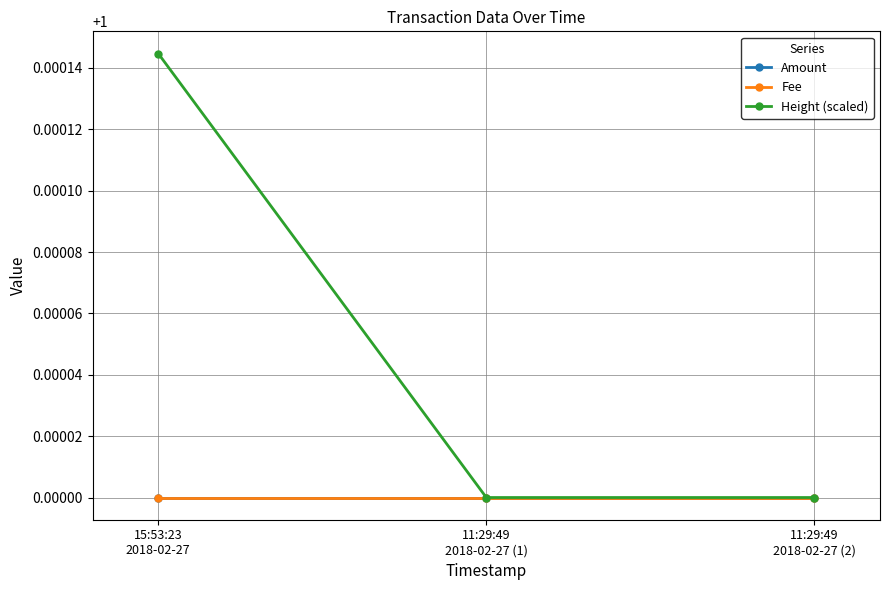

Is this an area chart (filled region under the line)?

No